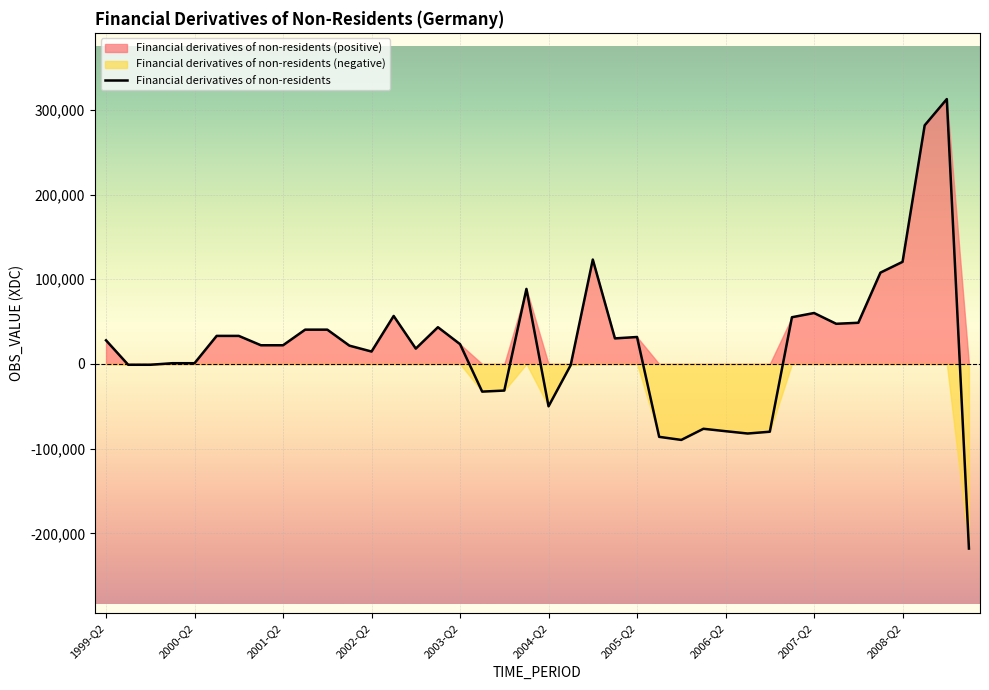

Reading left to right, extract all data points from this chart.

27937	-922	-922	922	922	33166	33166	22111	22111	40536	40536	21650	14698	56702	18186	43401	23415	-32606	-31358	88618	-49958	-1411	123264	30228	31857	-86001	-89627	-76470	-79322	-82066	-79956	55183	60171	47458	48653	107838	120576	281743	312704	-217866